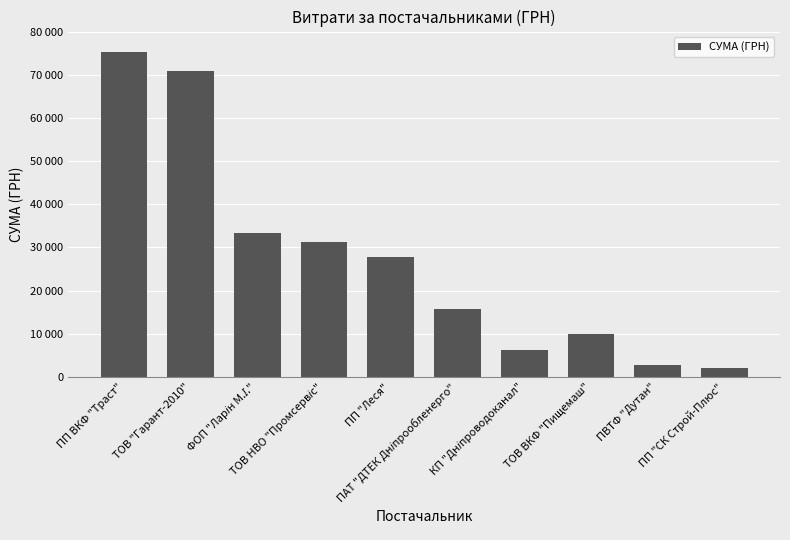

What position from the left is ФОП "Ларін М.І."?

3